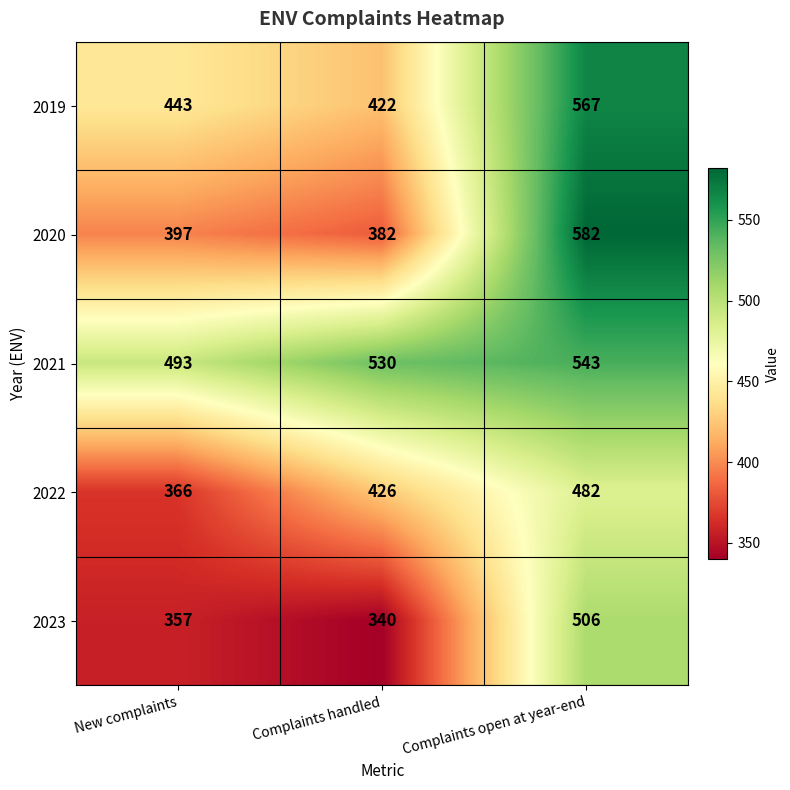

Is it true that 2022 equals 426 at Complaints handled?

True